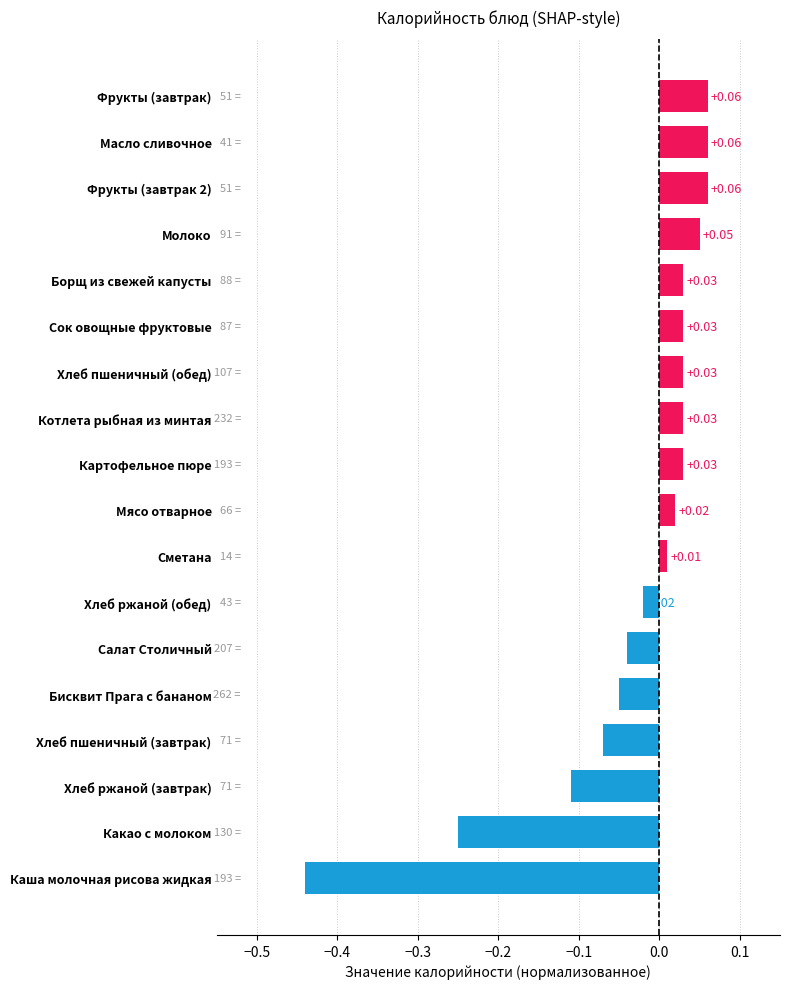

What is the difference between the maximum and second lowest values?

0.3